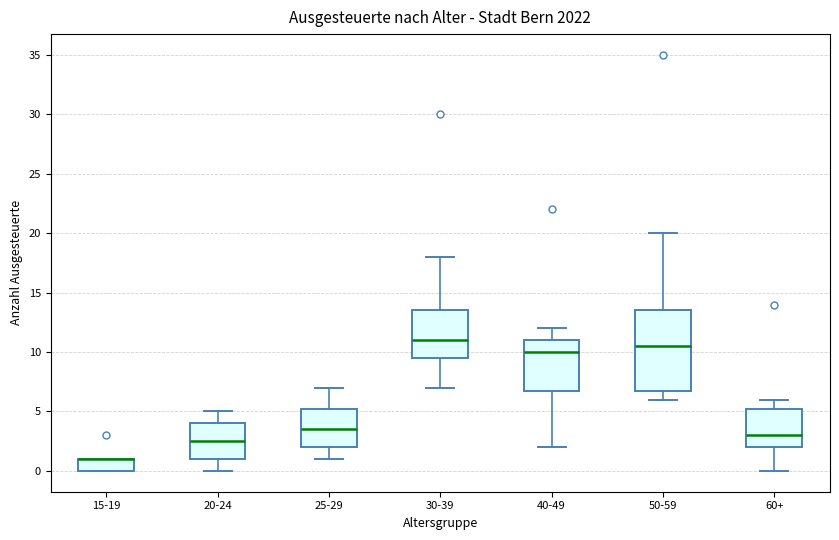

Where is the lower edge of the box for 40-49 on the y-axis? The values are not printed on the chart, so give them approximately, as read against the axis.

7.0